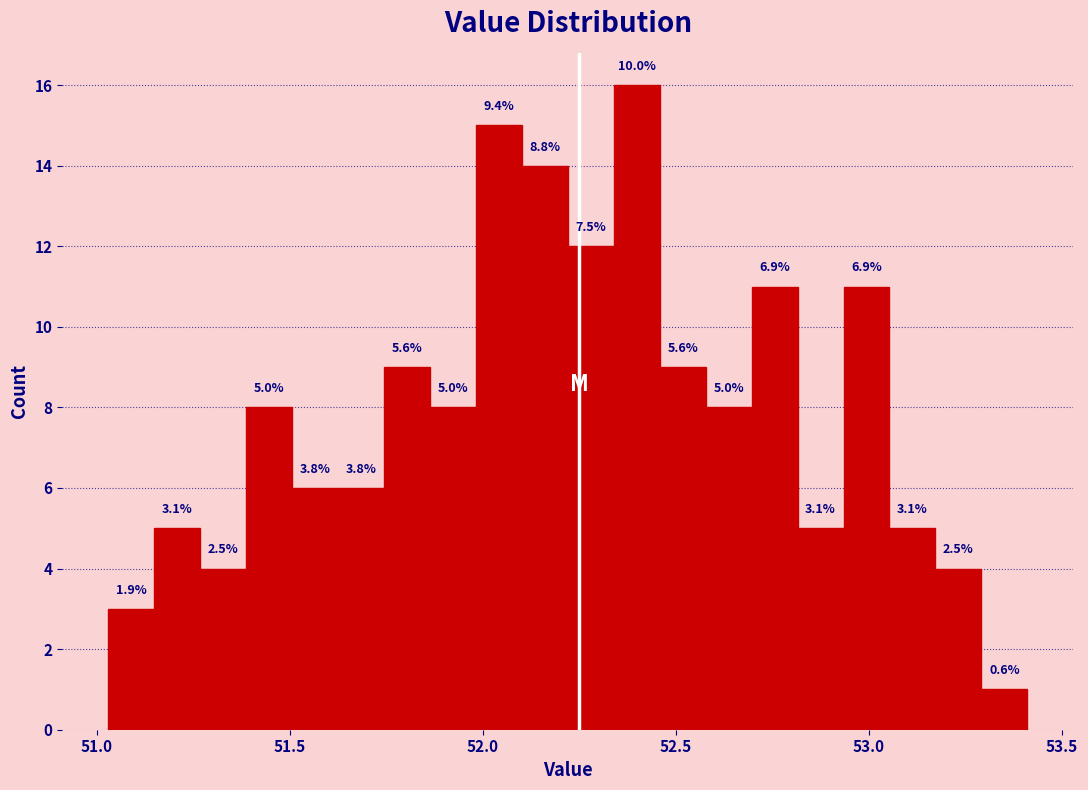

Around what value on the x-axis is the tallest bar? Give the approximate position of its centre, as read against the axis.

52.40